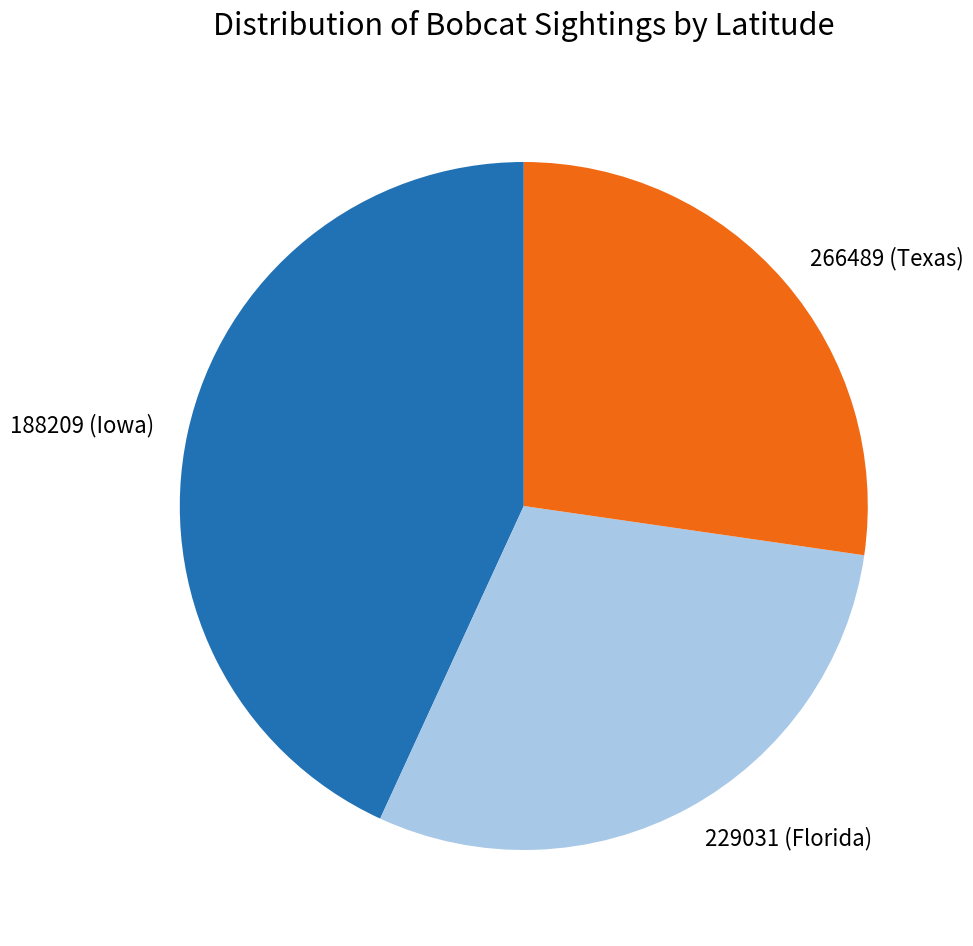

Which has a higher value, 188209 (Iowa) or 266489 (Texas)?

188209 (Iowa)